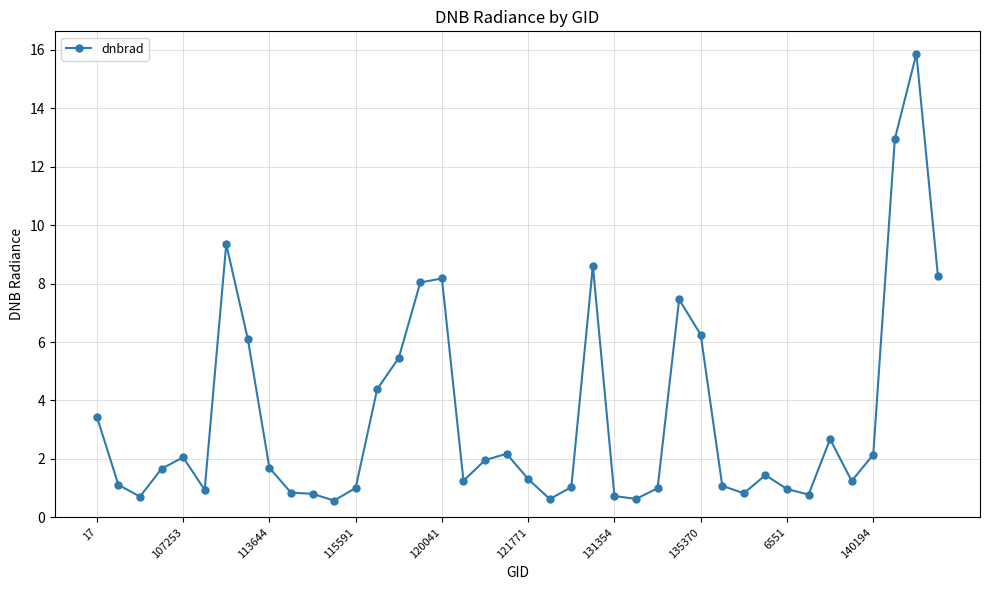

True or false: there are more than 0 points higher than both neighbors.

True